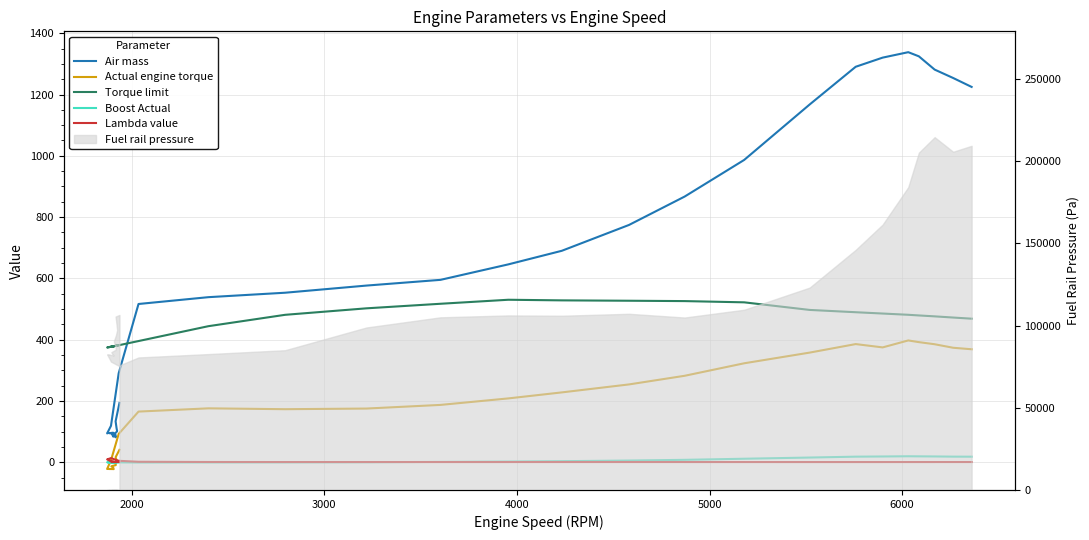

Which series has the largest range (max minus min)?

Air mass